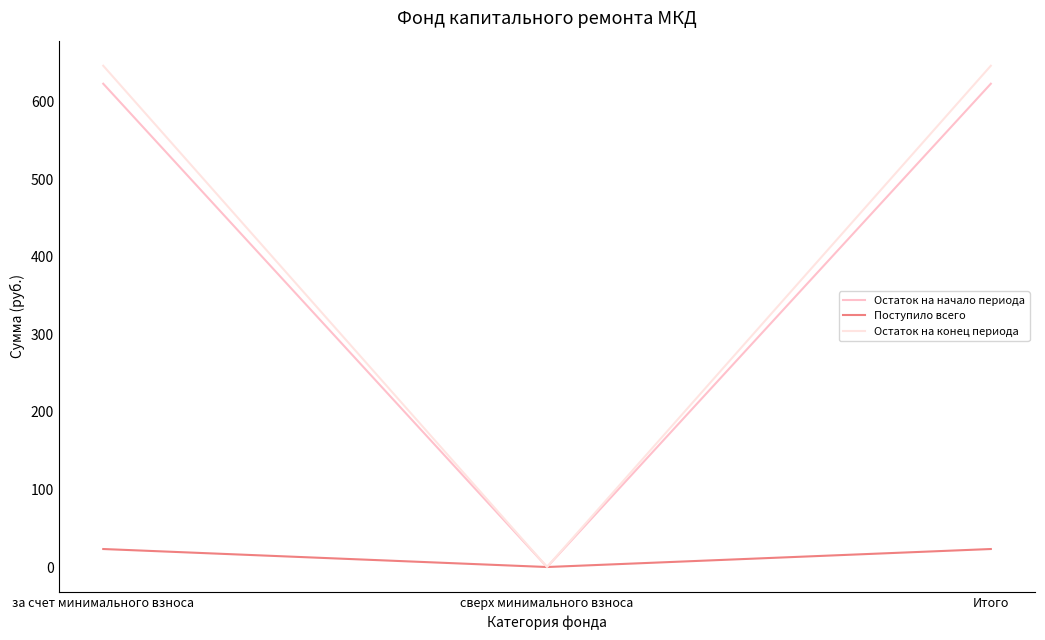

What value does the Остаток на начало периода series have at Итого?

623.2